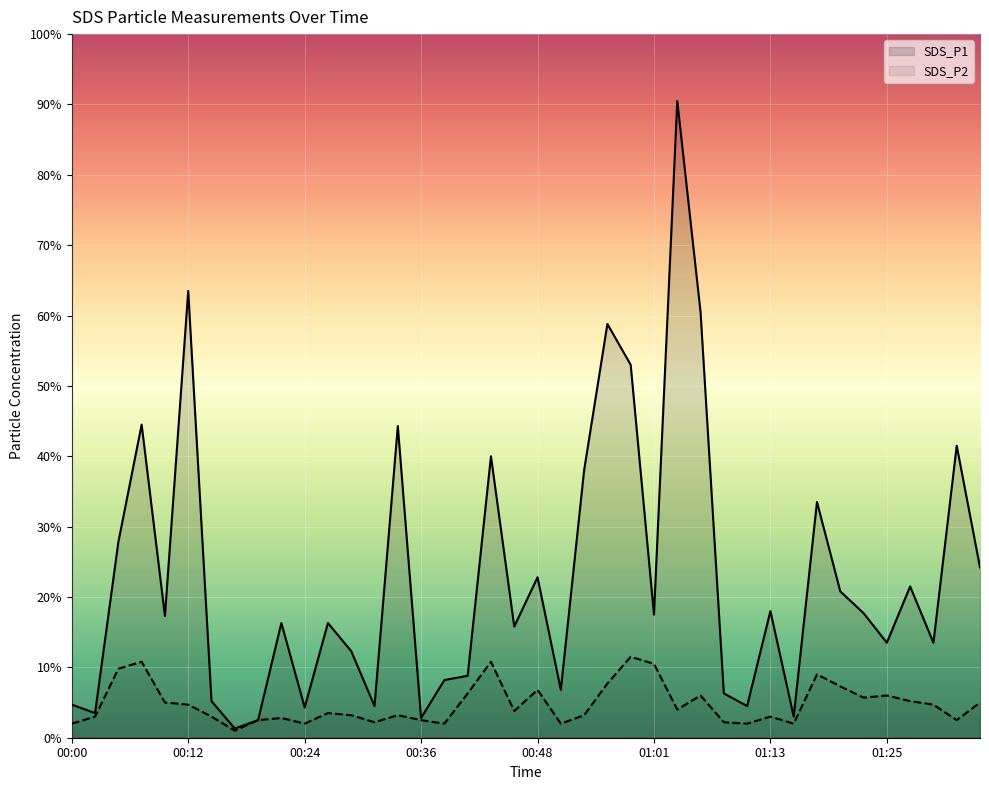

The value of SDS_P1 at 00:29 is 1.7. True or false?

False